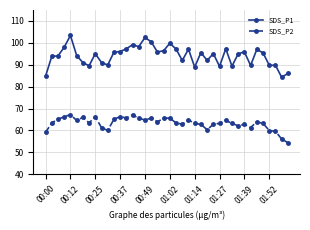

What is the minimum value shown in the chart?

54.4